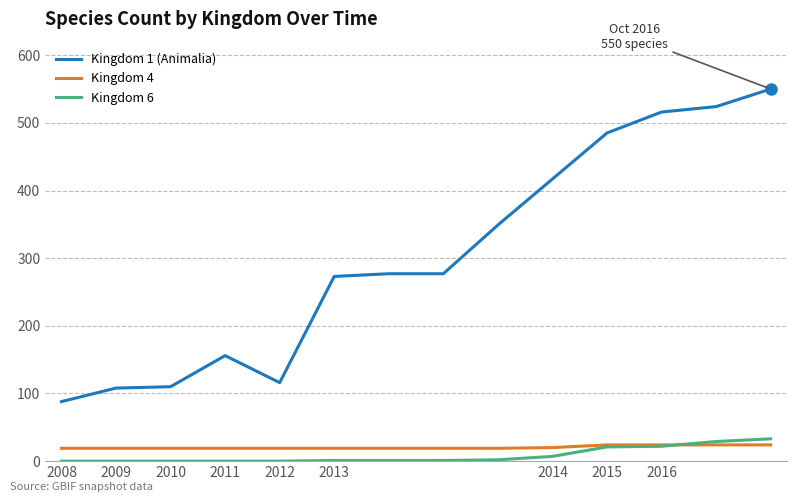

What is the maximum value shown in the chart?

550